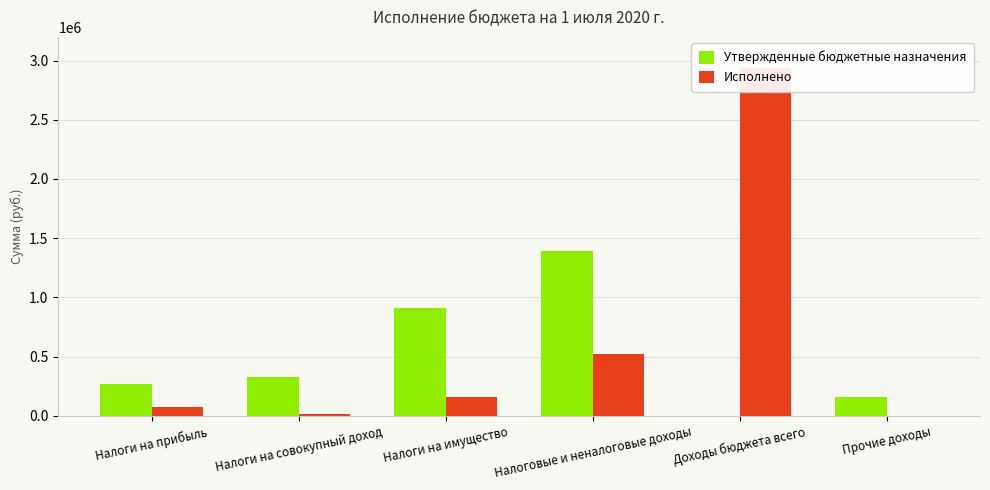

Which series has the largest range (max minus min)?

Исполнено